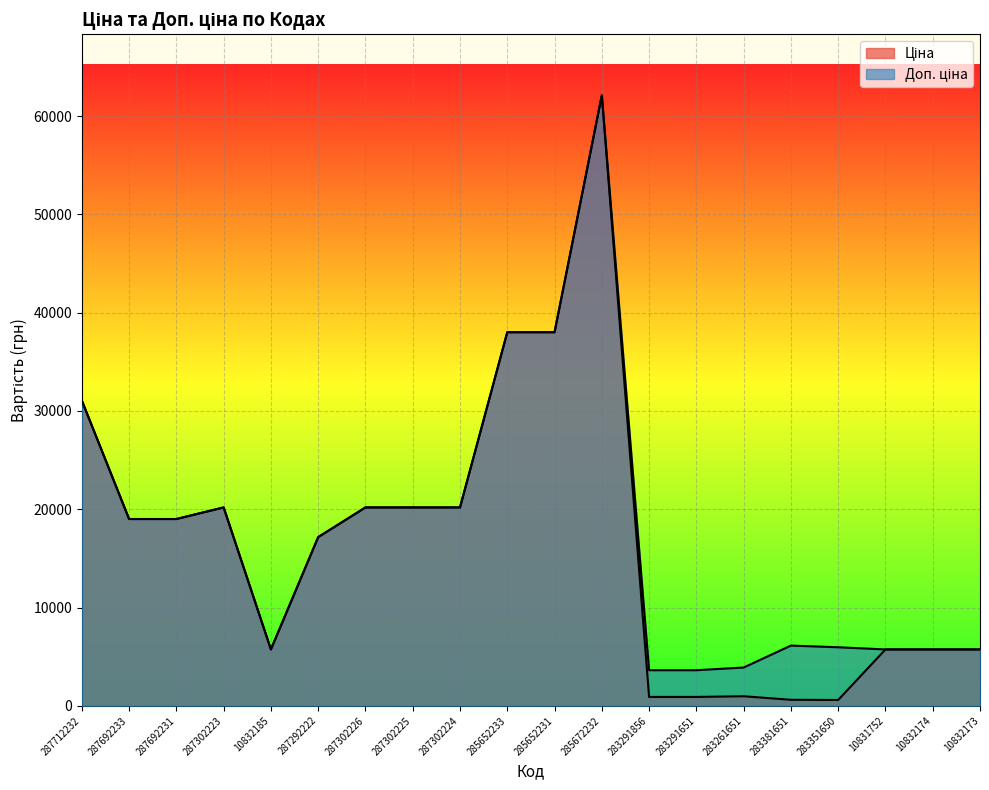

Is it true that Ціна equals 159.6 at 283381651?

False